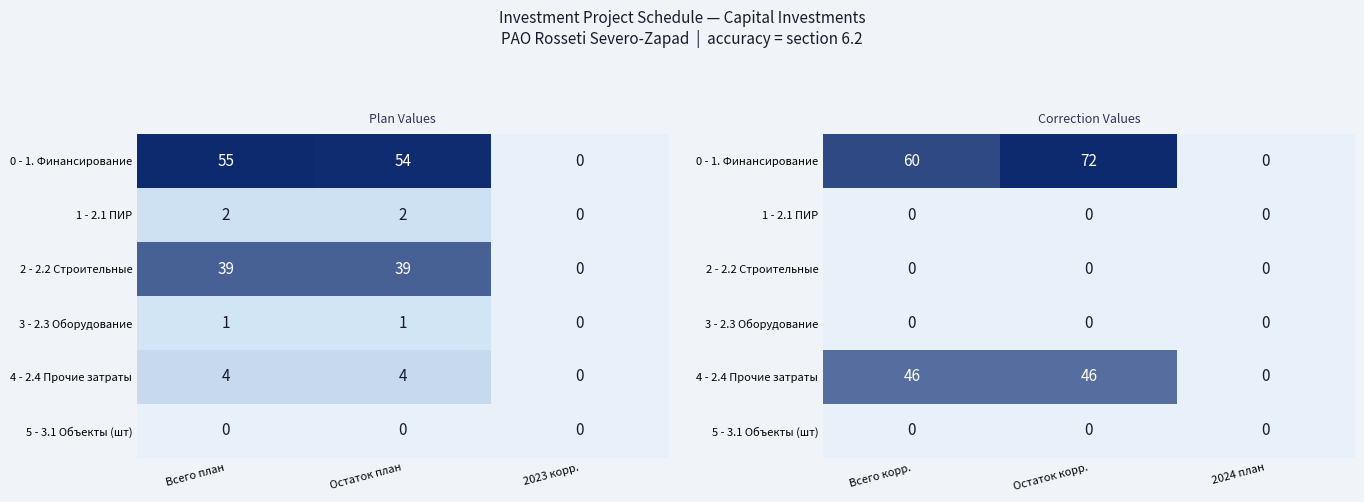

What is the sum of all 4 - 2.4 Прочие затраты values?

92